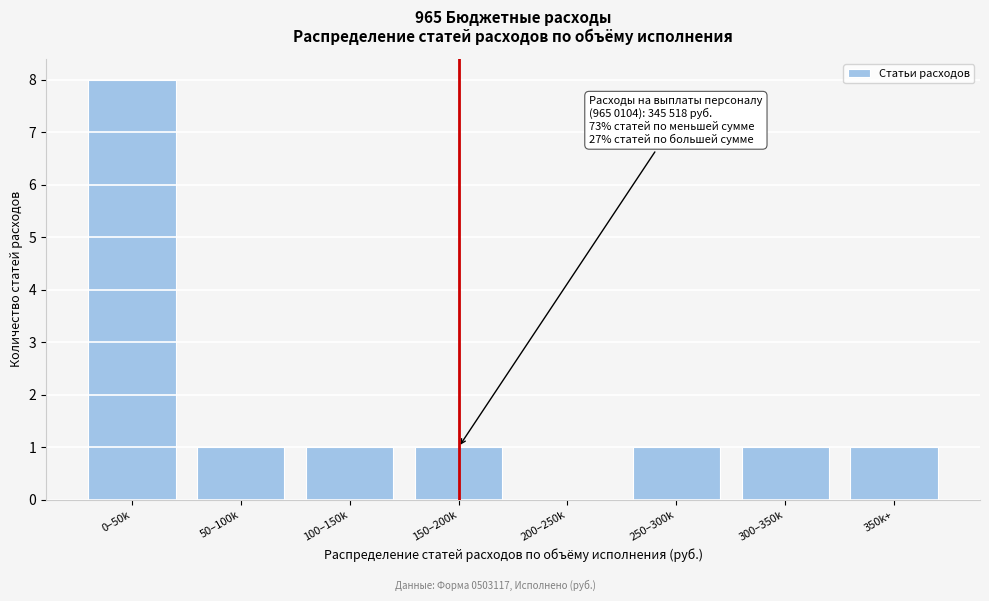

What is the greatest value displayed?

8